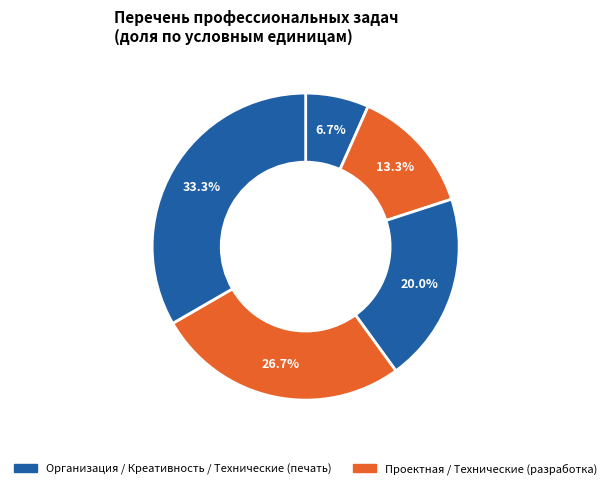

How many slices are in this pie chart?

5